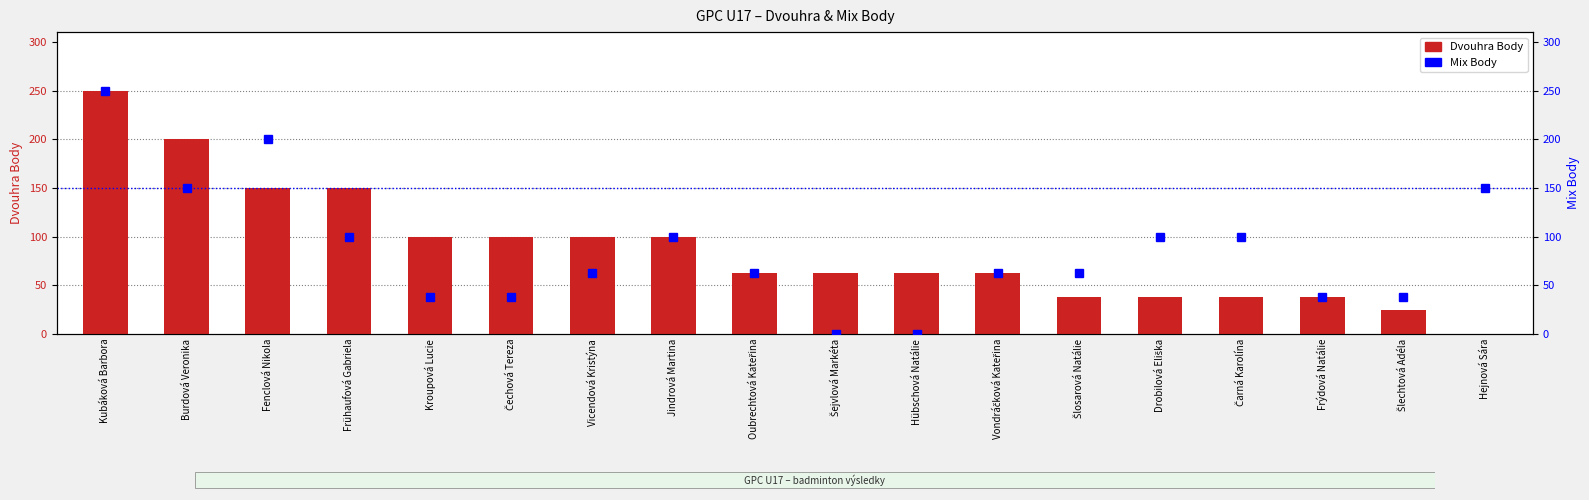

Which series has the largest range (max minus min)?

Dvouhra Body